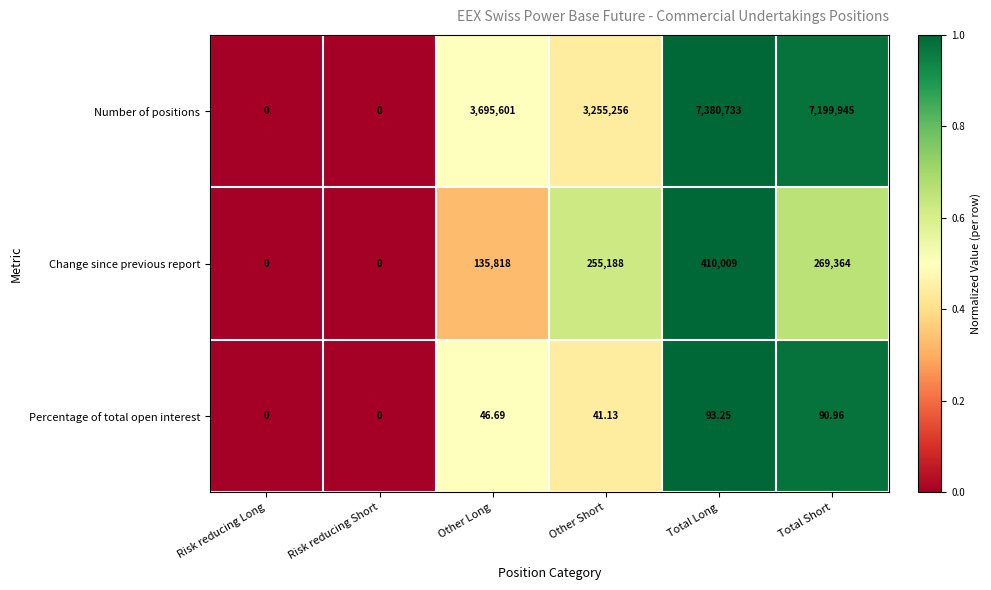

At which category does the chart reach its peak across all series?

Total Long